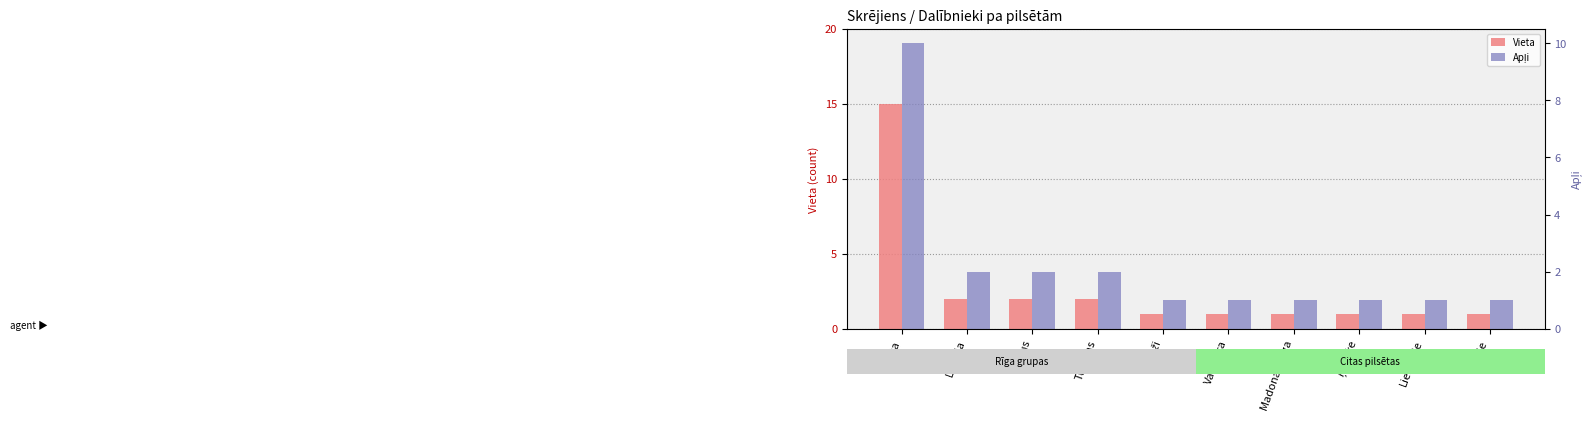

What is the total value across all series at Valmiera?

2